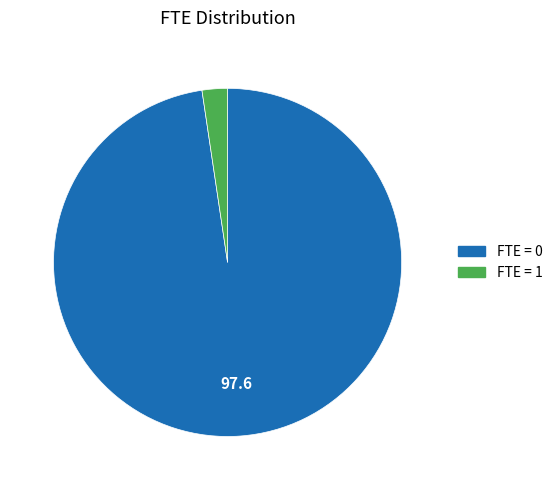

Is there a majority slice in this chart?

Yes